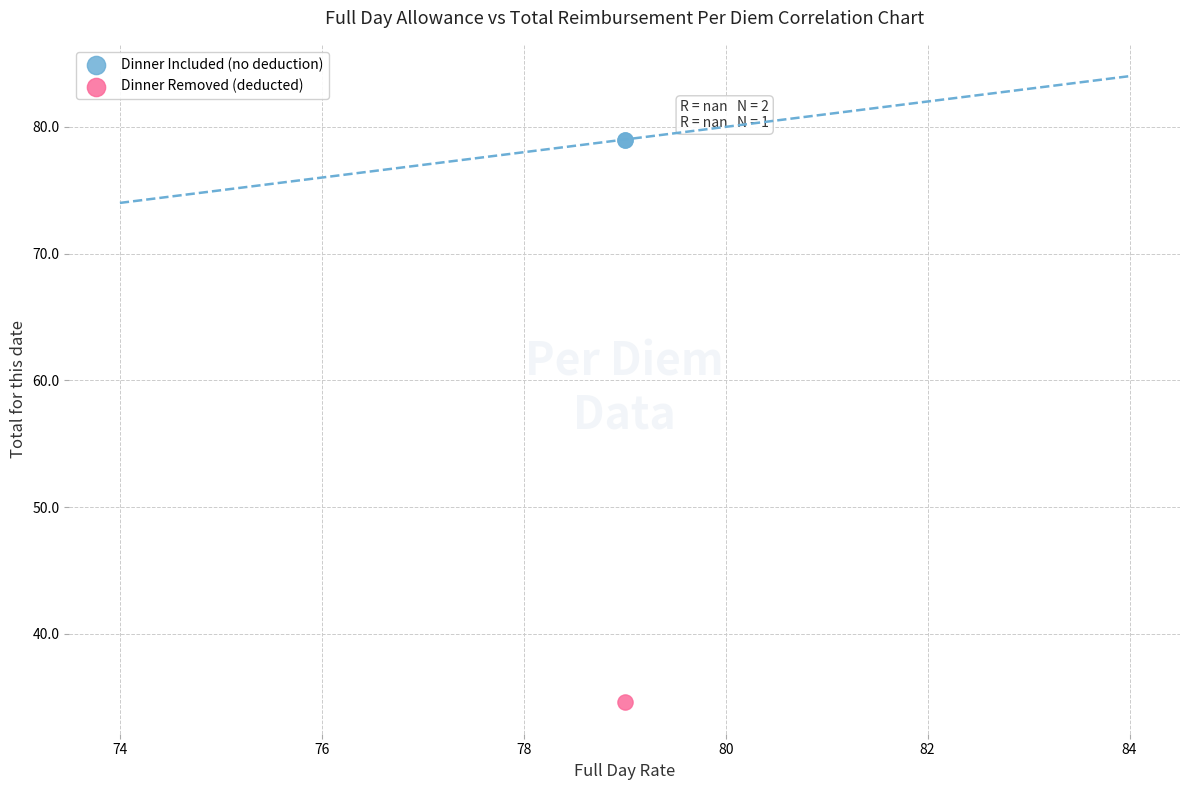

What are all the series names shown in the legend?

Dinner Included (no deduction), Dinner Removed (deducted)